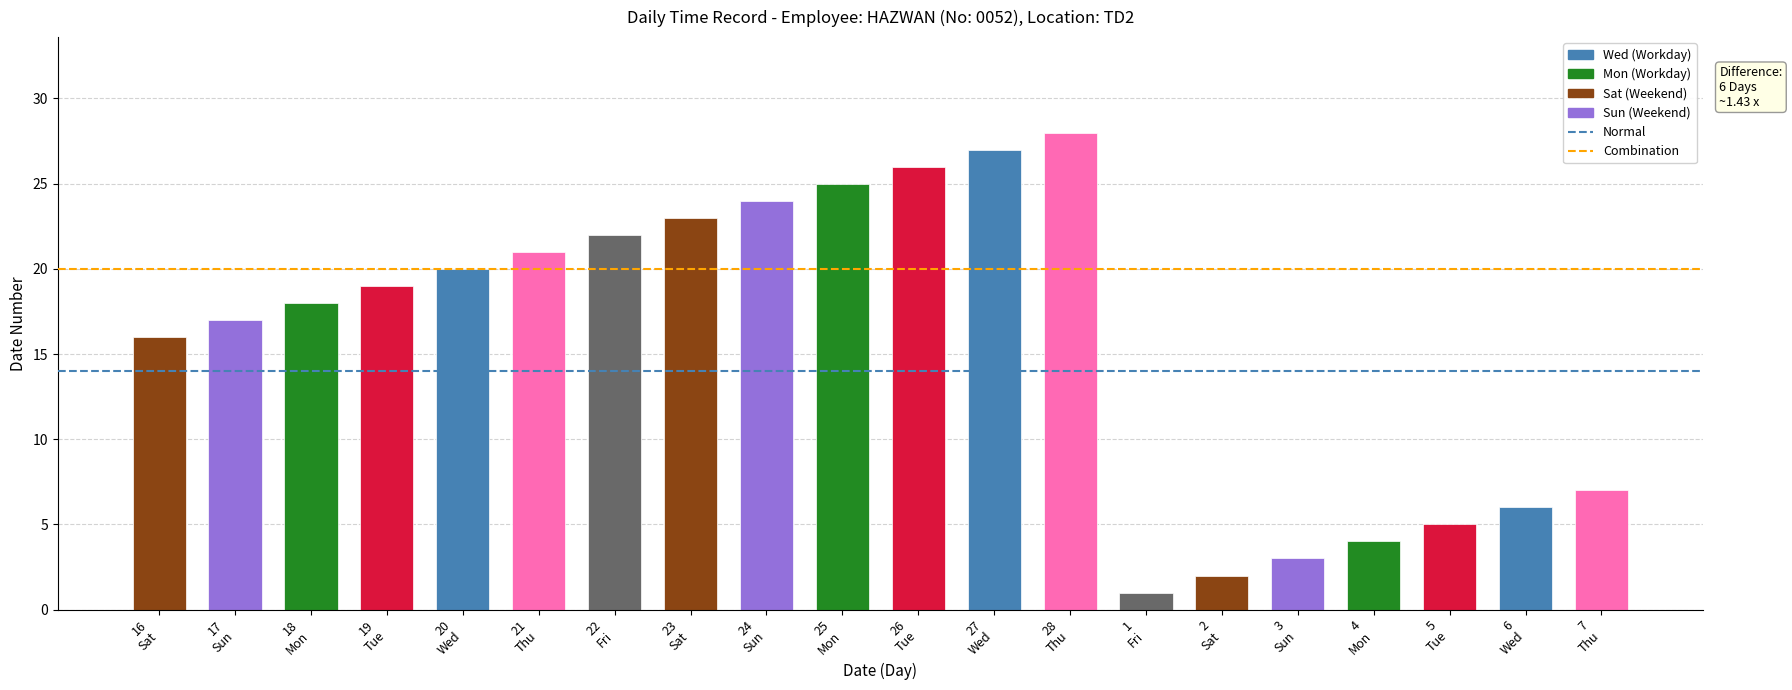

What is the greatest value displayed?

28